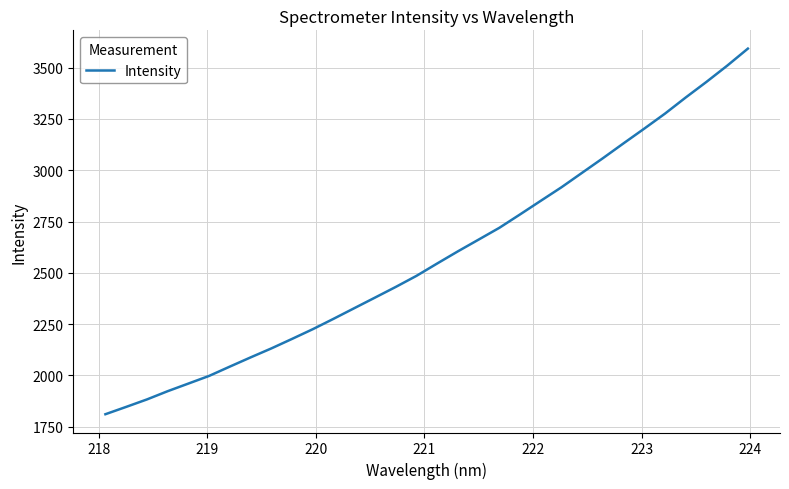

What is the maximum value shown in the chart?

3592.9